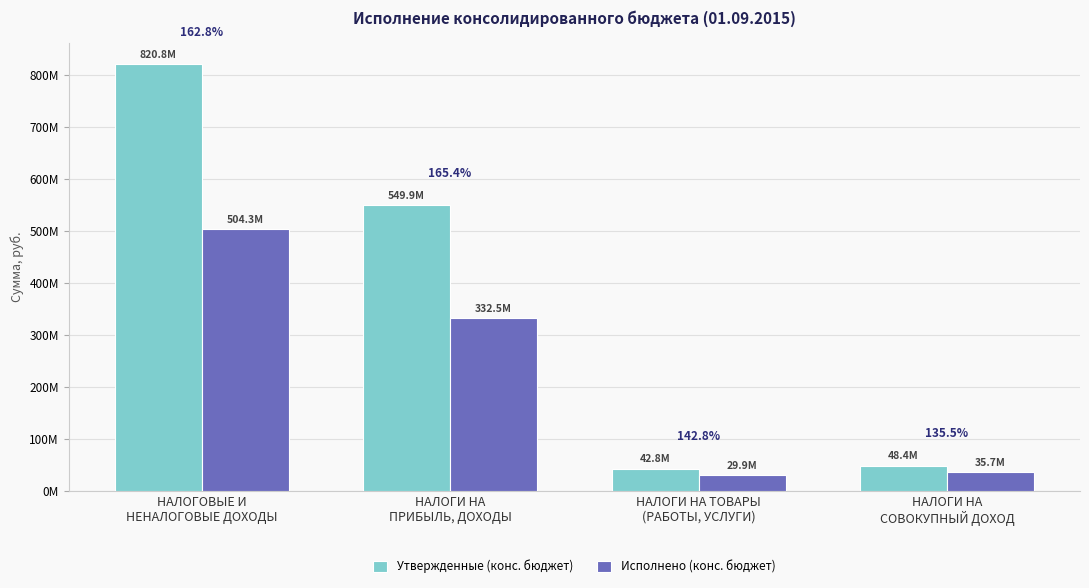

What are all the series names shown in the legend?

Утвержденные (конс. бюджет), Исполнено (конс. бюджет)